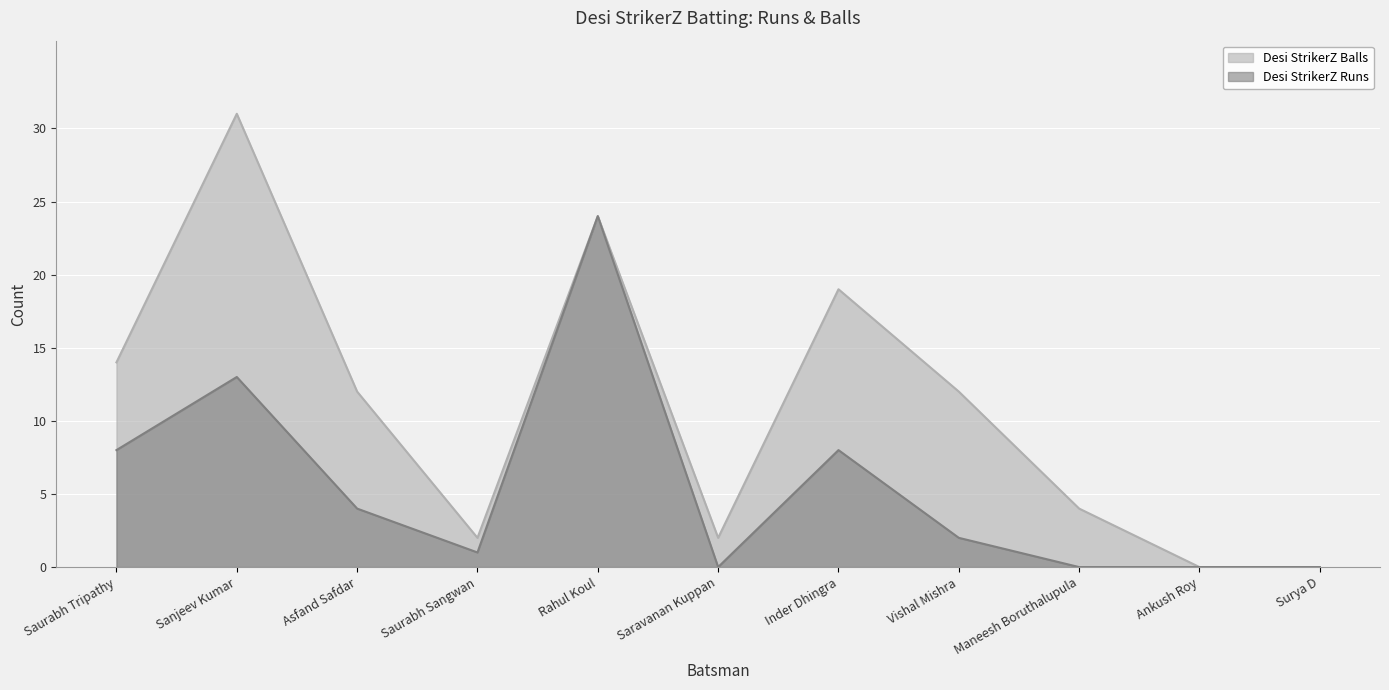

Rank the series by their average value, from highest to lowest.

Desi StrikerZ Balls, Desi StrikerZ Runs